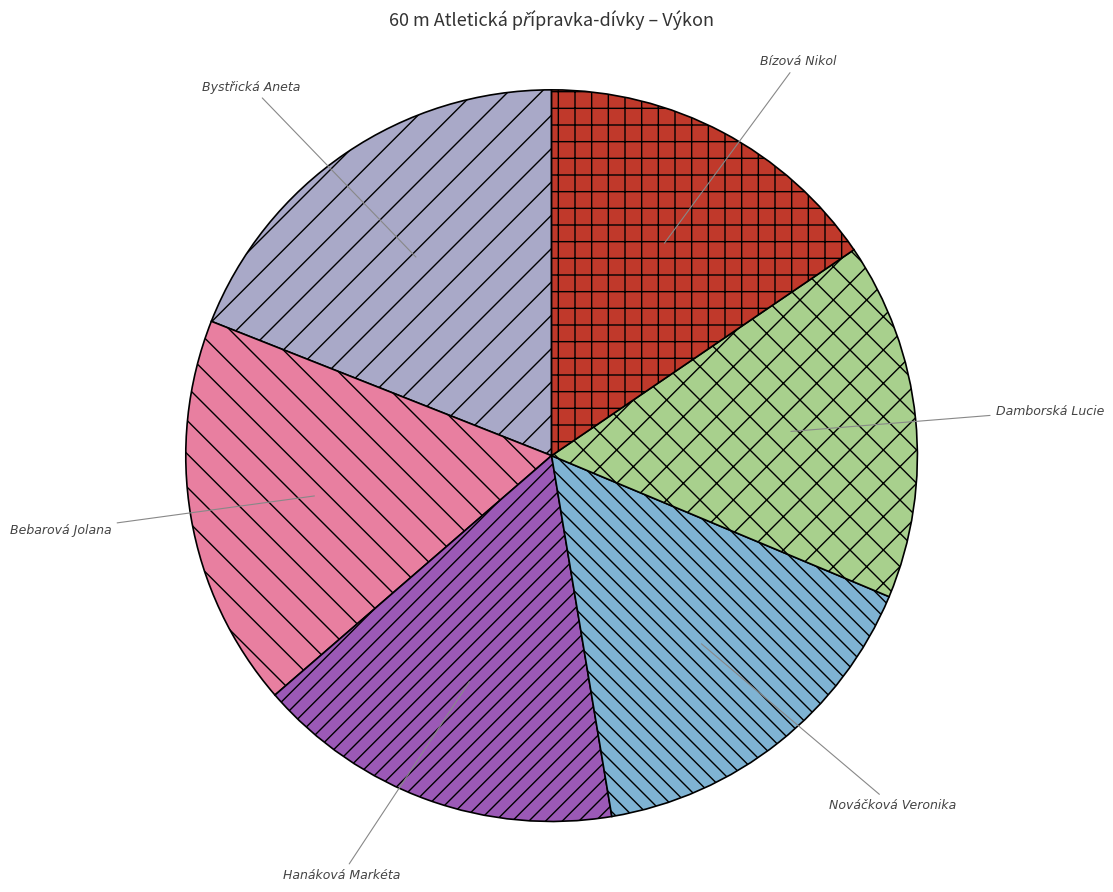

Is the sum of Nováčková Veronika and Damborská Lucie greater than half?

No